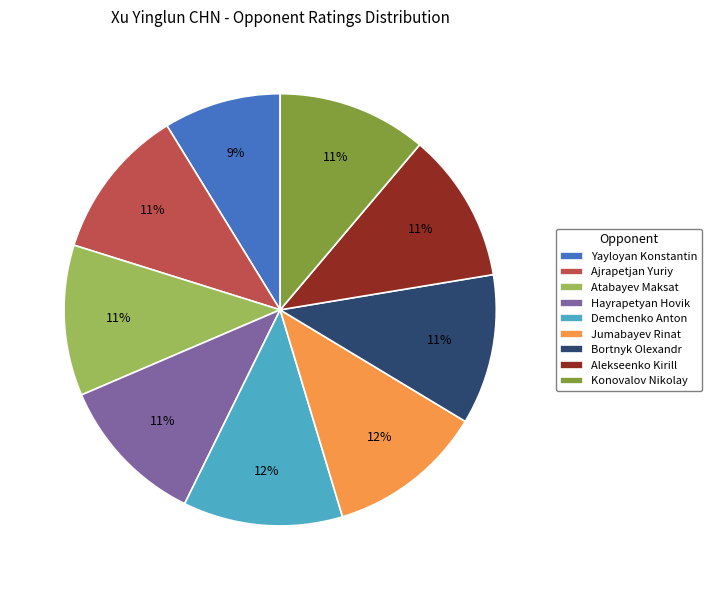

How many slices are in this pie chart?

9